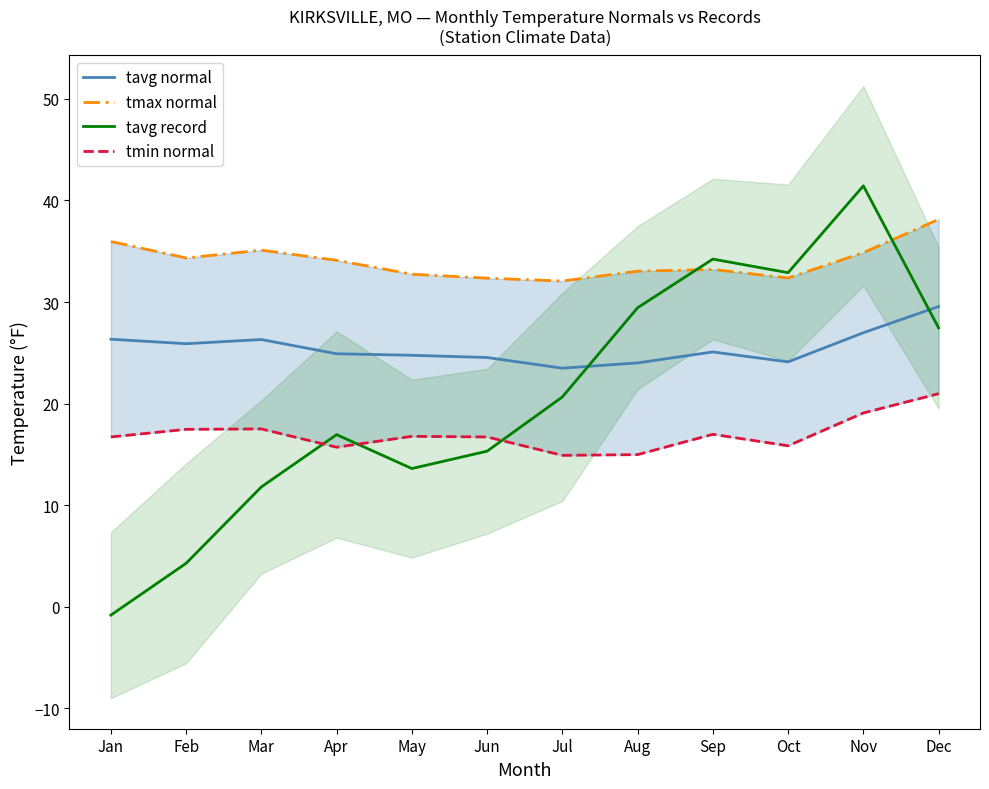

What is the total value across all series at Sep?

109.5